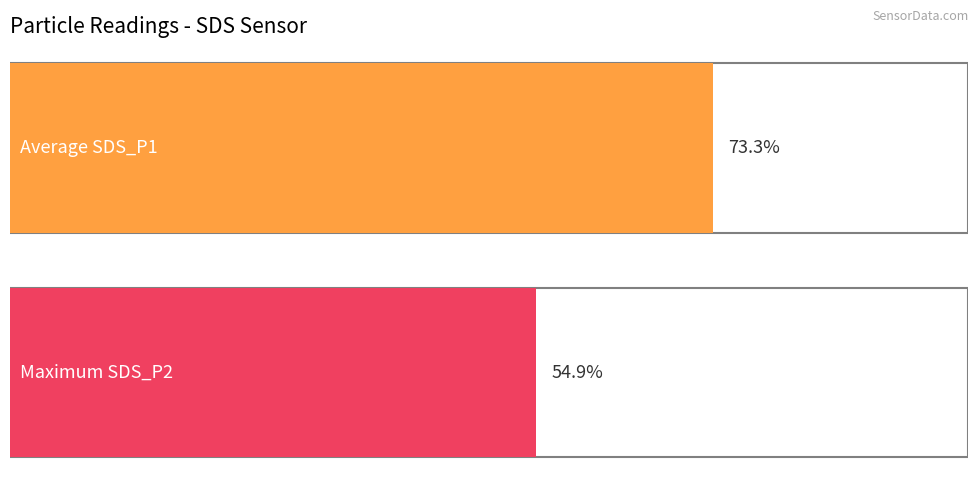

Are the bars grouped side by side (vs. stacked)?

Yes